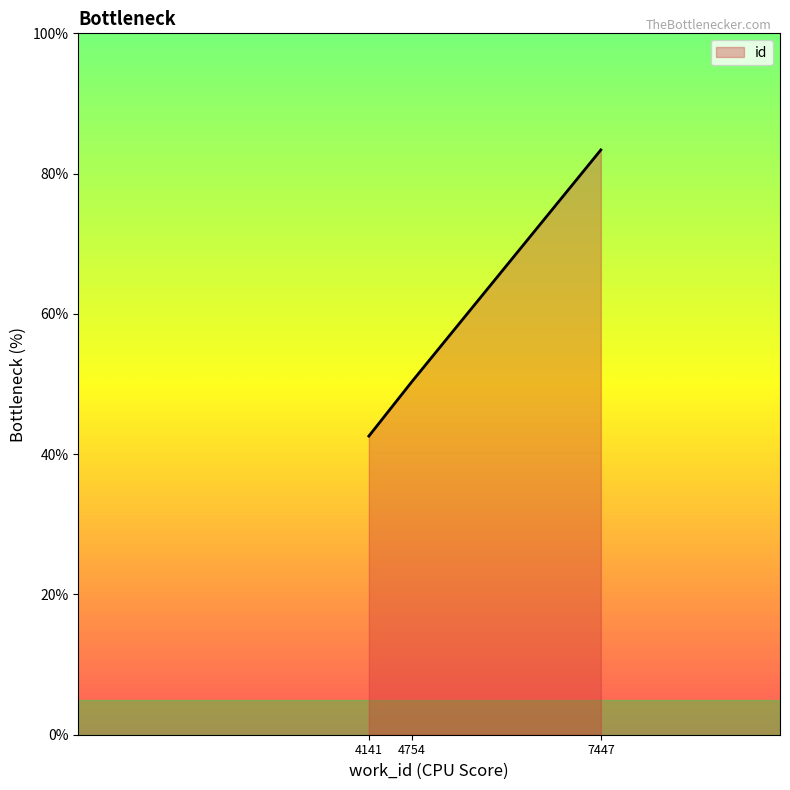

Is it true that the value at 7447 is 31.8?

False